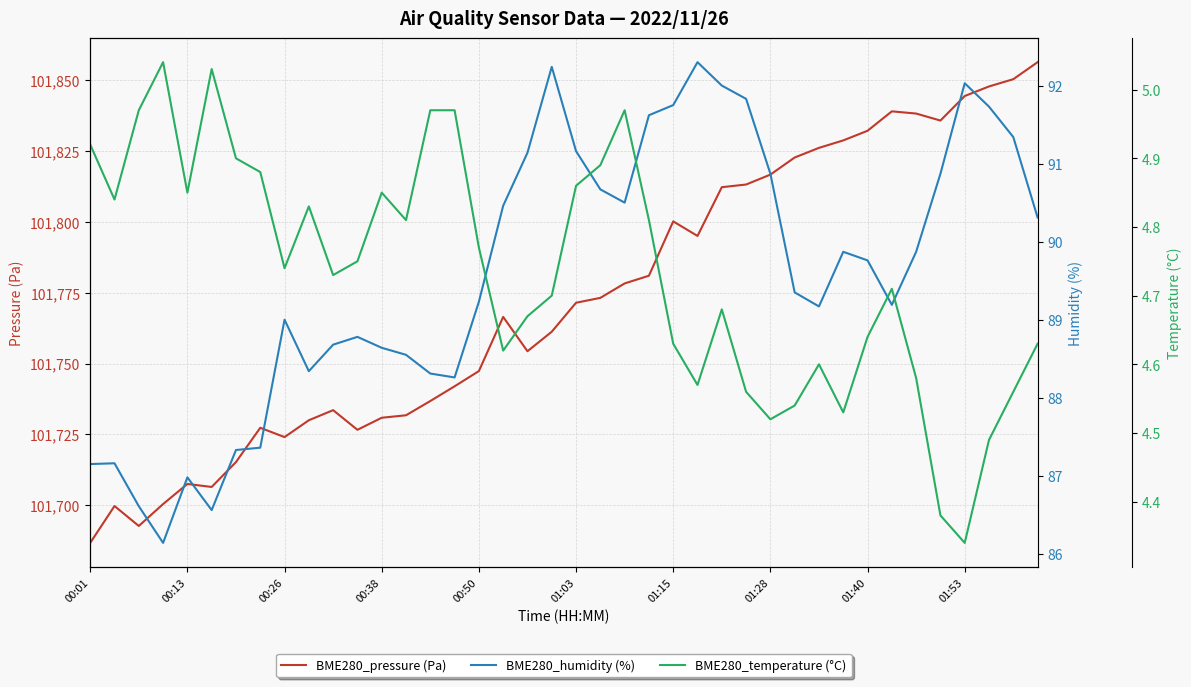

True or false: BME280_pressure (Pa) has a value of 101747.3 at 00:50.

True